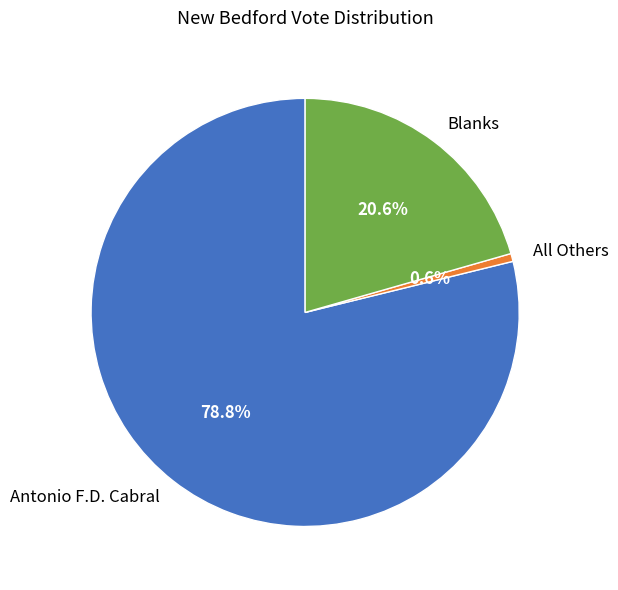

Which category has the biggest portion of the pie?

Antonio F.D. Cabral